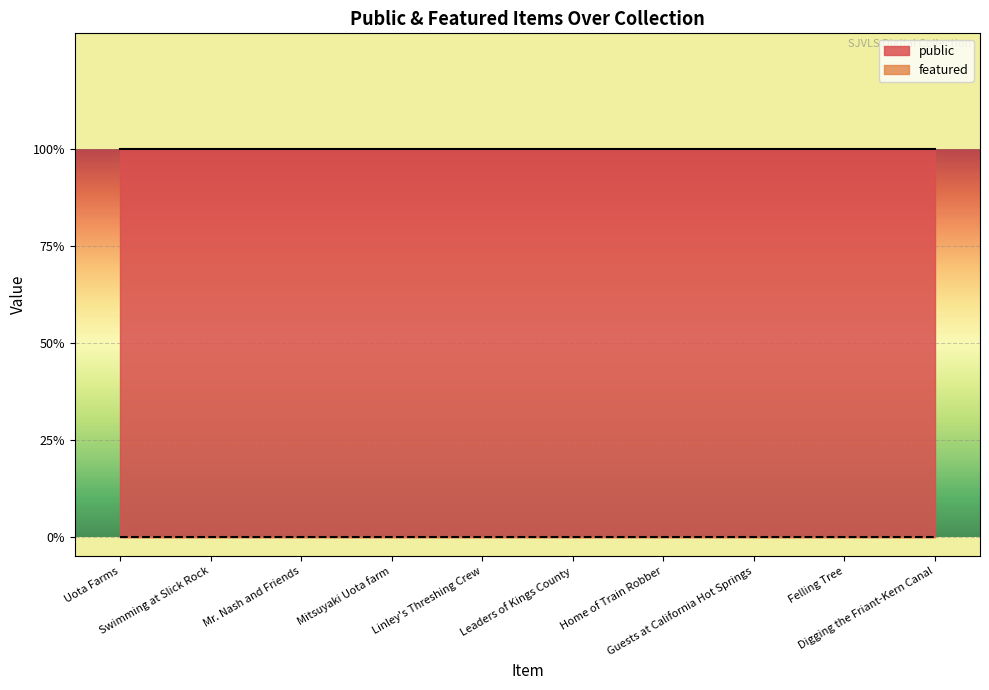

What is the label of the 3rd point from the right?

Guests at California Hot Springs